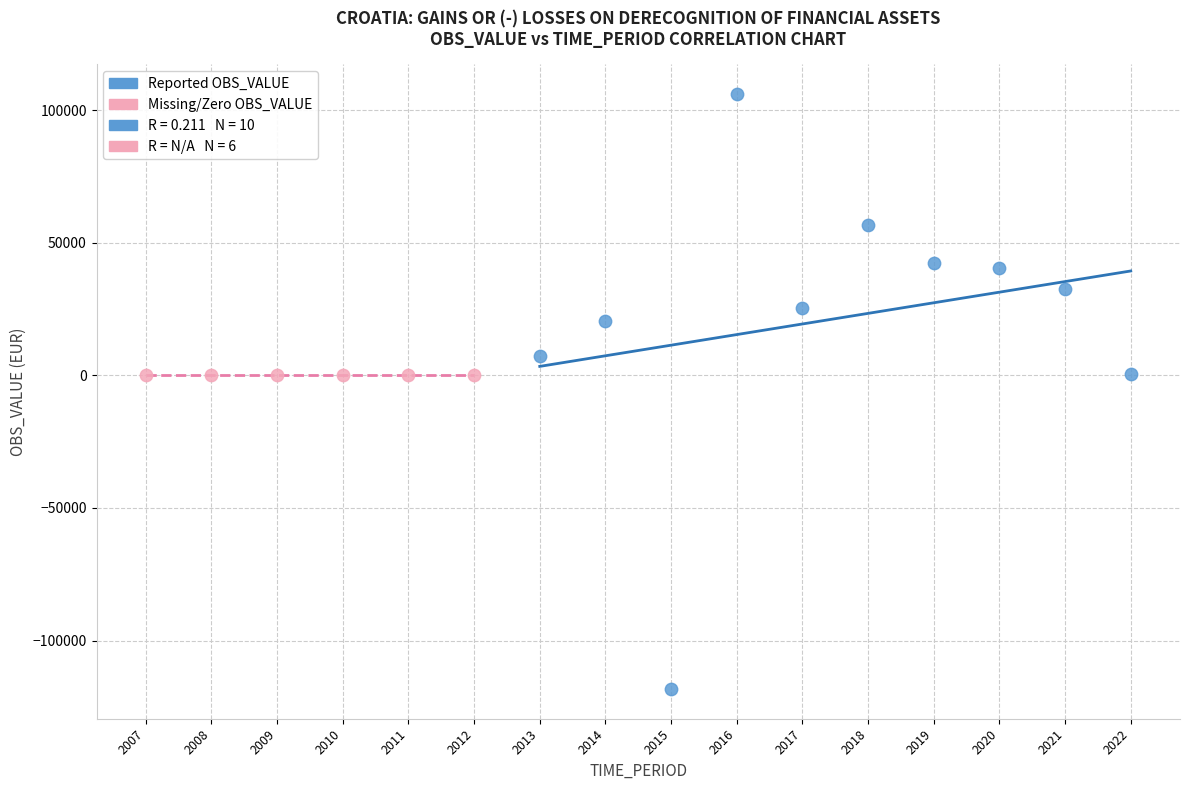

Which series contains the highest Y value?

Reported OBS_VALUE